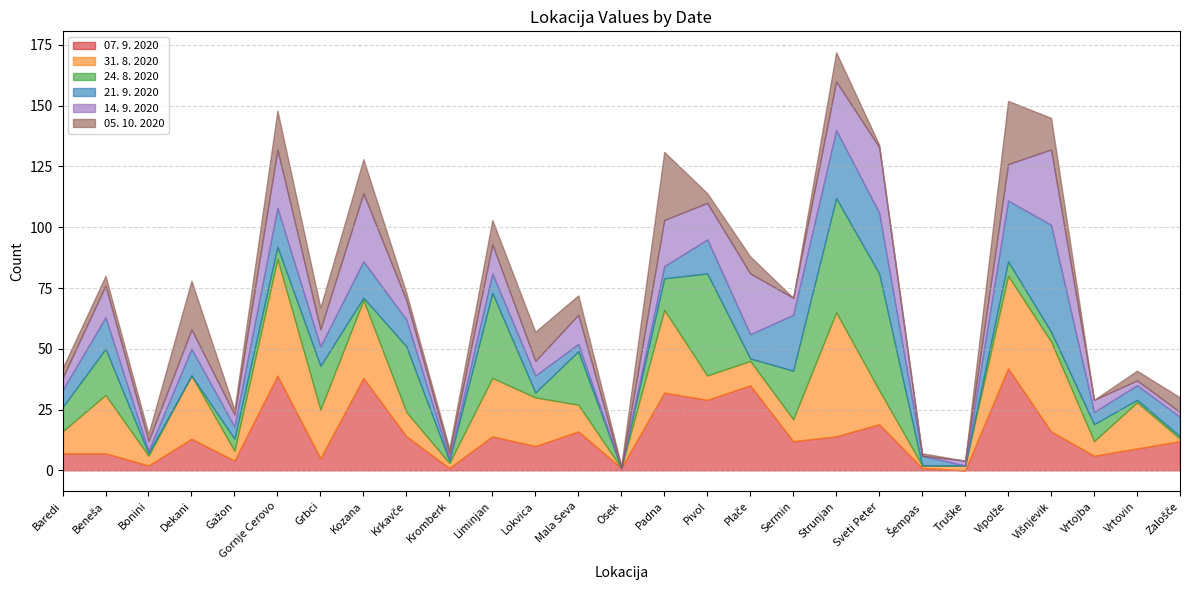

Reading right to left, transcribe all the data shown in this chart.

07. 9. 2020: 12	9	6	16	42	0	1	19	14	12	35	29	32	1	16	10	14	1	14	38	5	39	4	13	2	7	7
31. 8. 2020: 1	19	6	37	38	2	1	14	51	9	10	10	34	0	11	20	24	2	10	32	20	48	4	26	4	24	9
24. 8. 2020: 1	1	7	4	6	0	0	48	47	20	1	42	13	0	22	2	35	1	27	1	18	5	5	0	1	19	10
21. 9. 2020: 8	6	5	44	25	0	4	25	28	23	10	14	5	0	3	7	8	1	11	15	8	16	5	11	1	13	7
14. 9. 2020: 2	2	5	31	15	2	0	27	20	7	25	15	19	0	12	6	12	2	8	28	7	24	5	8	4	13	5
05. 10. 2020: 6	4	0	13	26	0	1	1	12	0	7	4	28	1	8	12	10	2	3	14	9	16	2	20	3	4	4